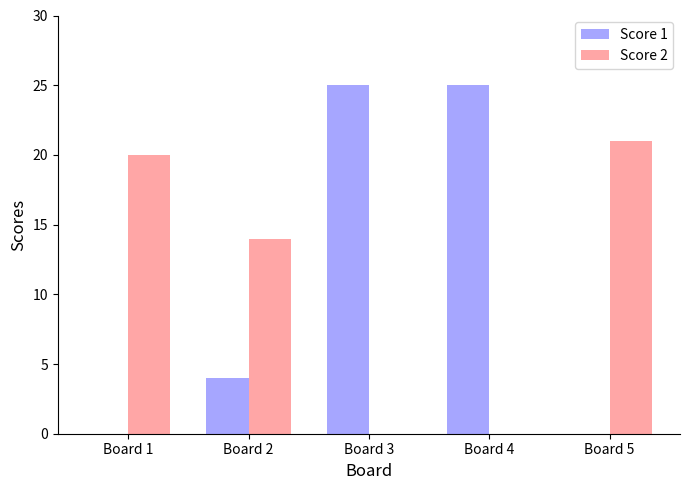

What is the total value across all series at Board 3?

25